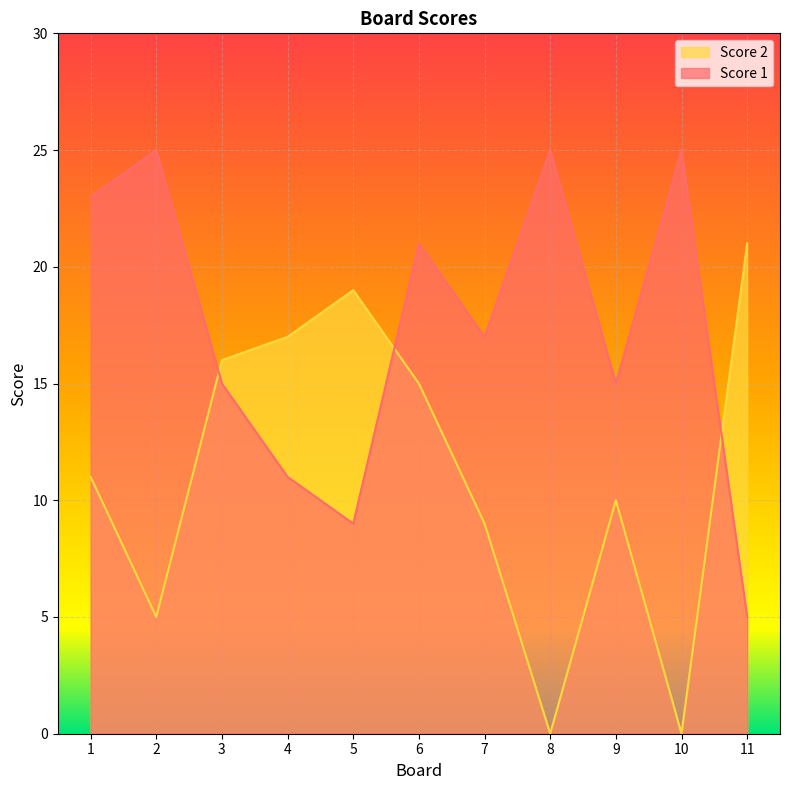

What is the sum of the Score 2 values at 2 and 6?

20